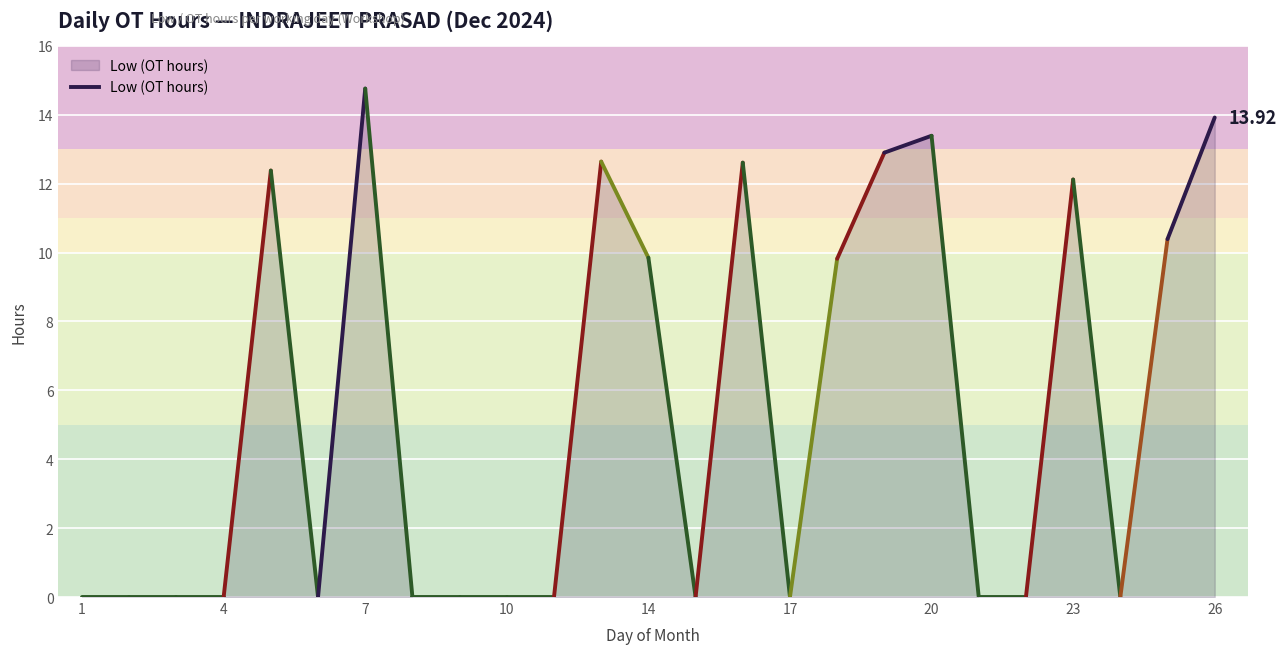

What is the difference between the second highest and second lowest values?

13.9